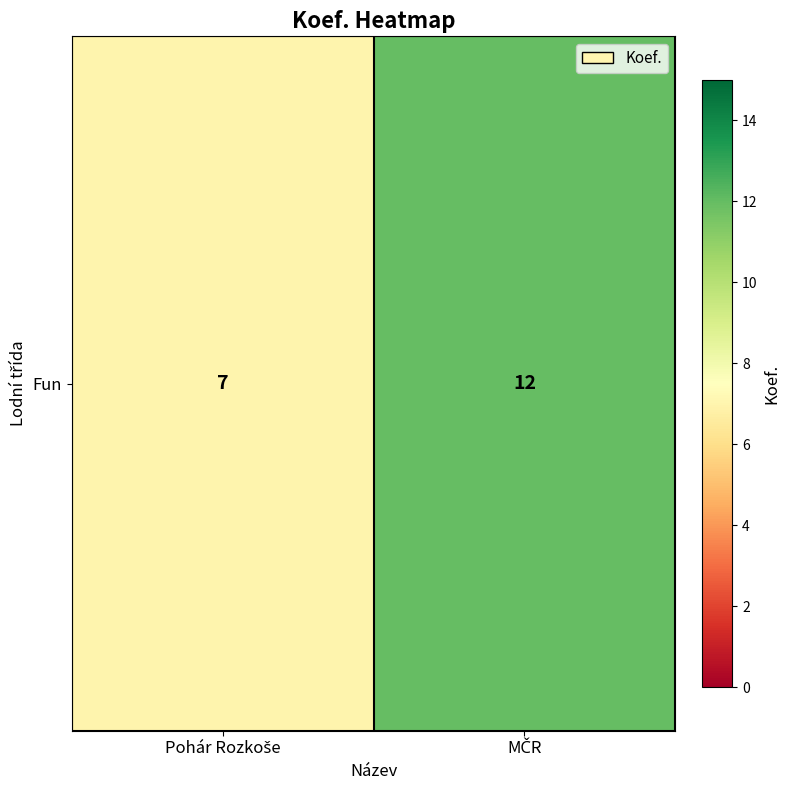

At which label is the value closest to 9?

Pohár Rozkoše